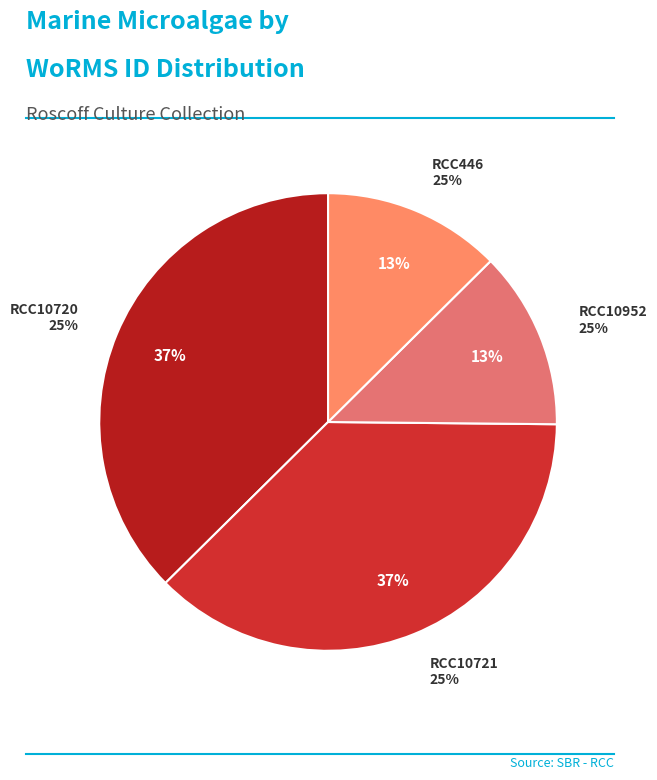

Do RCC10721 and RCC446 together represent more than half of the pie?

No